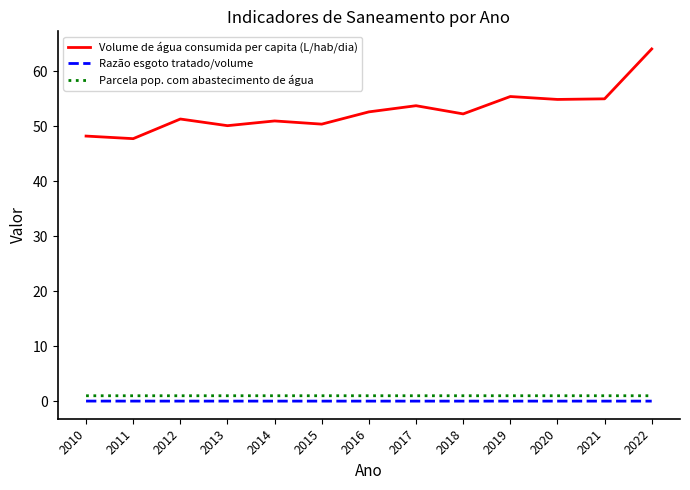

List the series in order of their peak value, lowest first.

Razão esgoto tratado/volume, Parcela pop. com abastecimento de água, Volume de água consumida per capita (L/hab/dia)